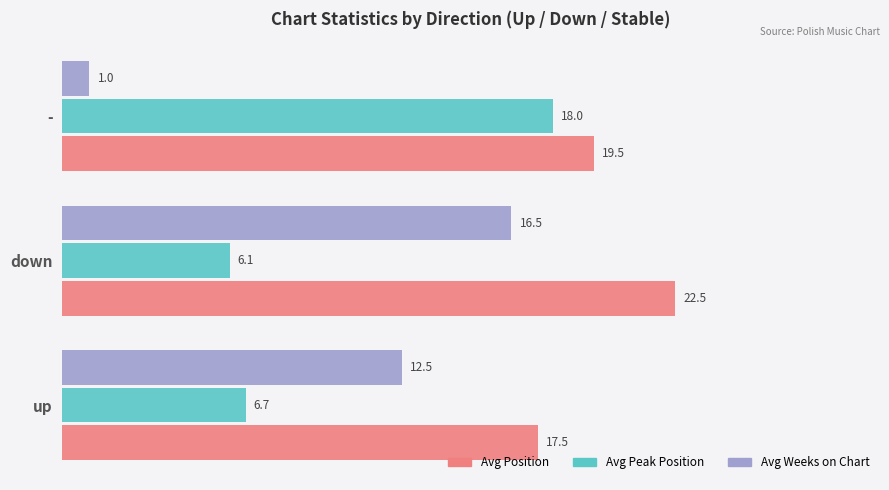

Between up and -, which series saw the biggest shift?

Avg Weeks on Chart